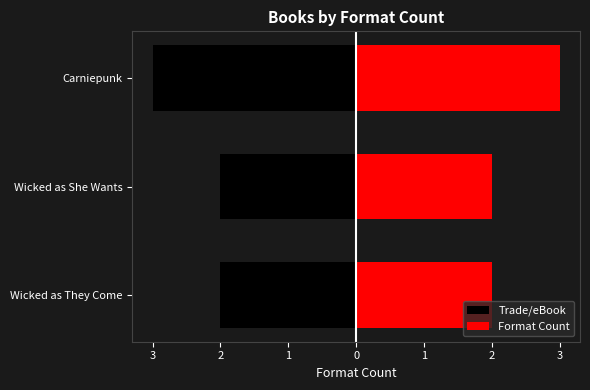

True or false: Trade/eBook has a value of -1 at Wicked as They Come.

False